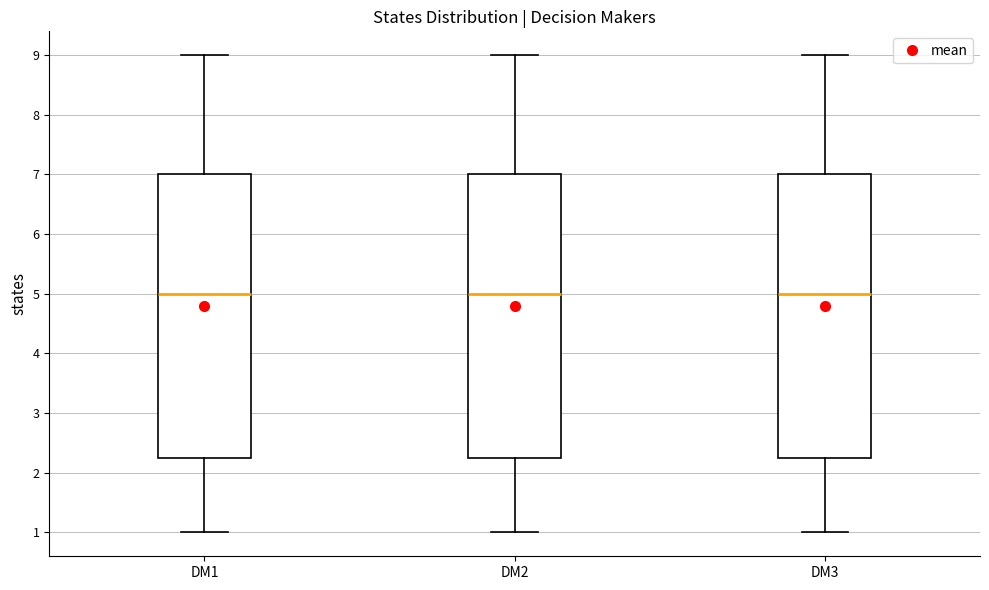

Reading left to right, transcribe this box plot: for each box, give where its median line is, the range the box spans, and where its two whiskers end, as read against the y-axis. The values are not printed on the chart, so give them approximately, as read against the axis.

DM1: median 5.0, box 2.3 to 7.0, whiskers 1.0 to 9.0
DM2: median 5.0, box 2.3 to 7.0, whiskers 1.0 to 9.0
DM3: median 5.0, box 2.3 to 7.0, whiskers 1.0 to 9.0